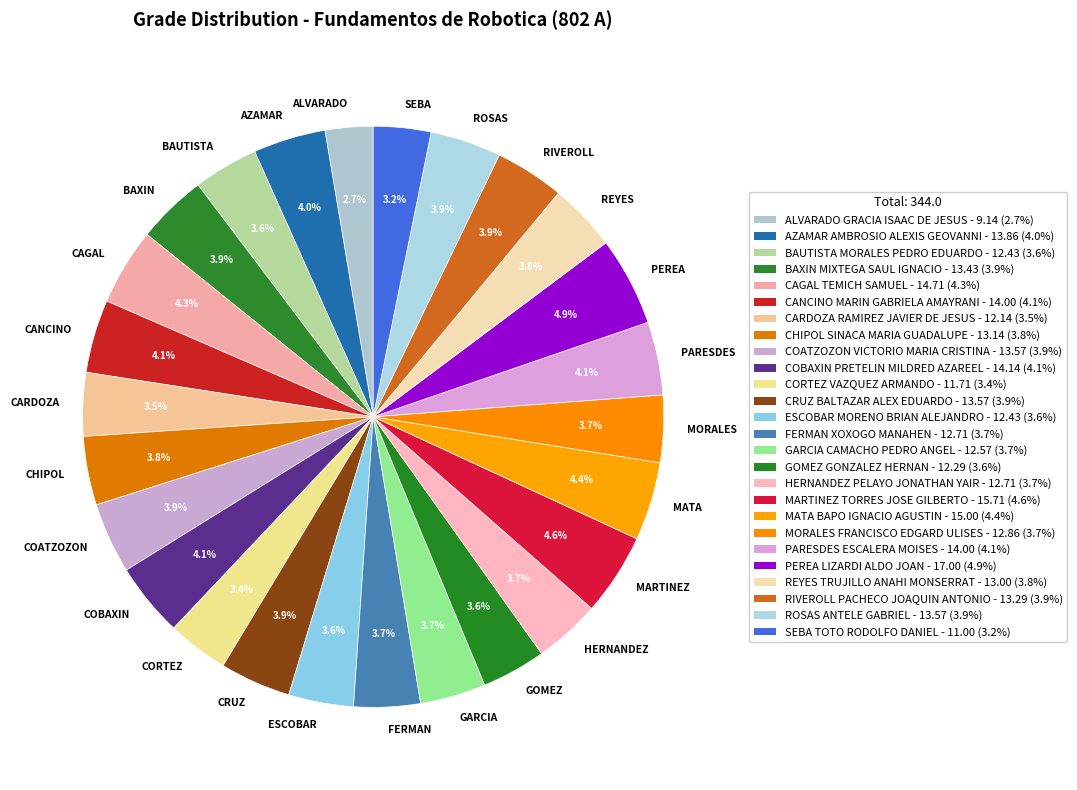

Which has a higher value, GARCIA or MARTINEZ?

MARTINEZ